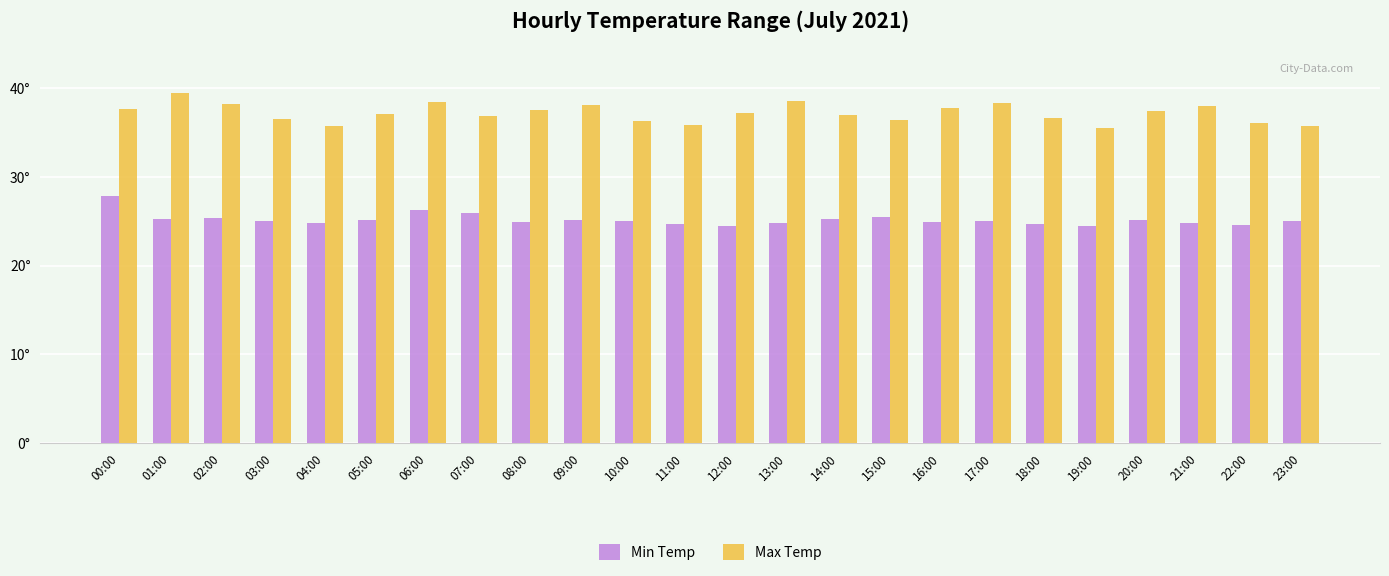

Where does the Min Temp series first go above 25?

00:00